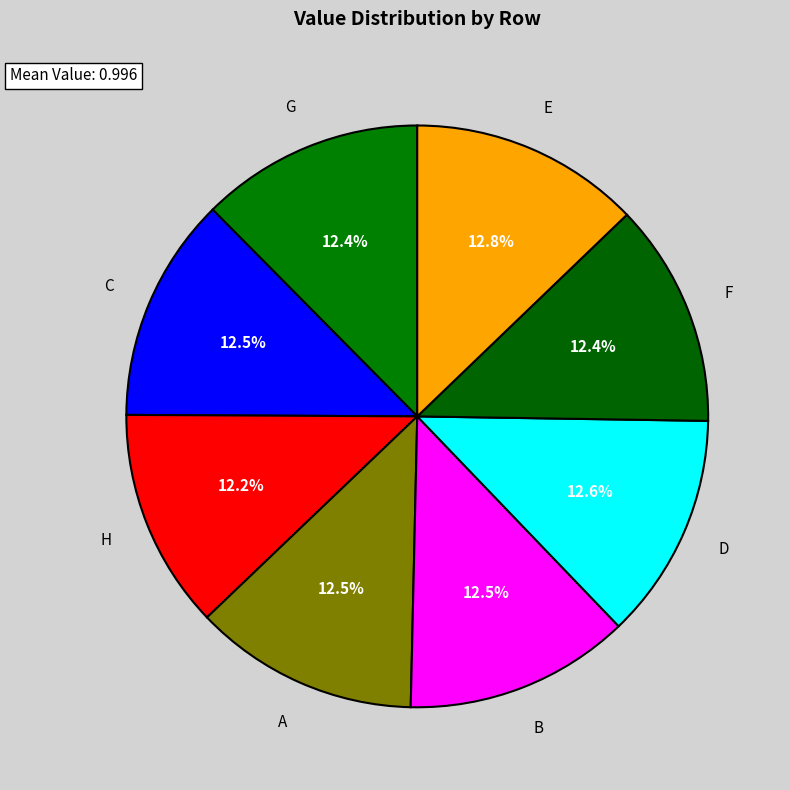

How much of the chart is everything except A?

87.5%